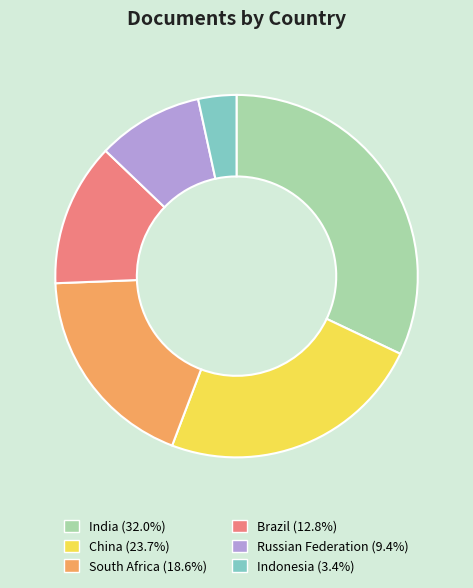

How many segments does this pie chart have?

6